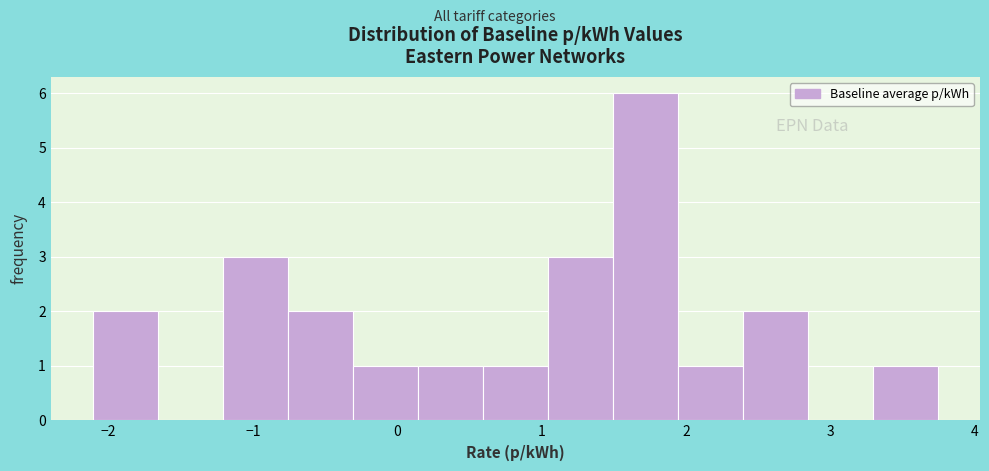

Reading left to right, transcribe this chart: for each bar, give the range it covers on the x-axis and its height. Neither the bar edges nor the heights are printed on the chart, so give them approximately, as read against the axes.

-2.1 to -1.7: 2
-1.7 to -1.2: 0
-1.2 to -0.8: 3
-0.8 to -0.3: 2
-0.3 to 0.1: 1
0.1 to 0.6: 1
0.6 to 1.0: 1
1.0 to 1.5: 3
1.5 to 1.9: 6
1.9 to 2.4: 1
2.4 to 2.8: 2
2.8 to 3.3: 0
3.3 to 3.7: 1